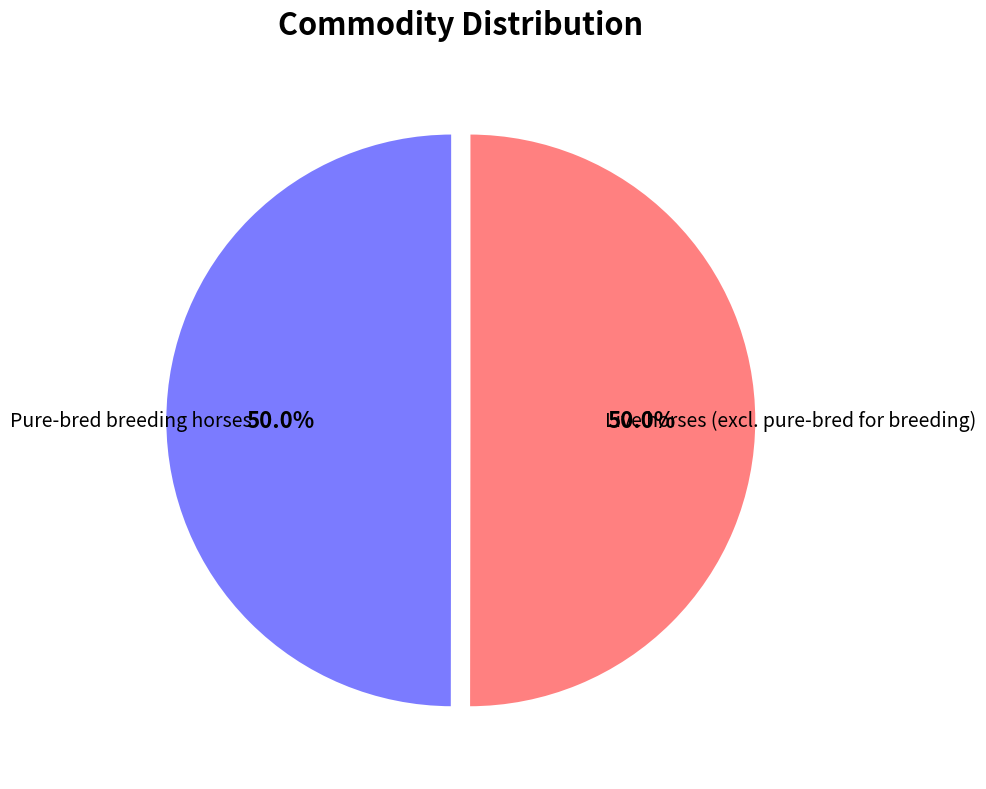

How many segments does this pie chart have?

2